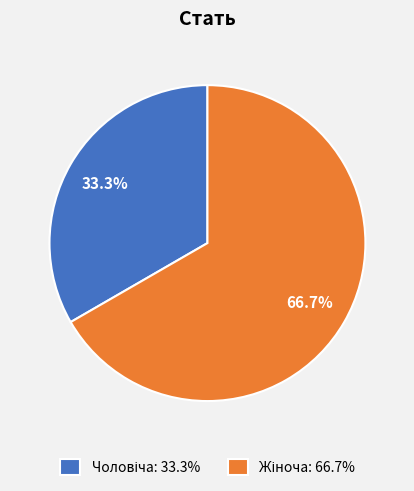

Is there any slice that represents more than half of the pie?

Yes